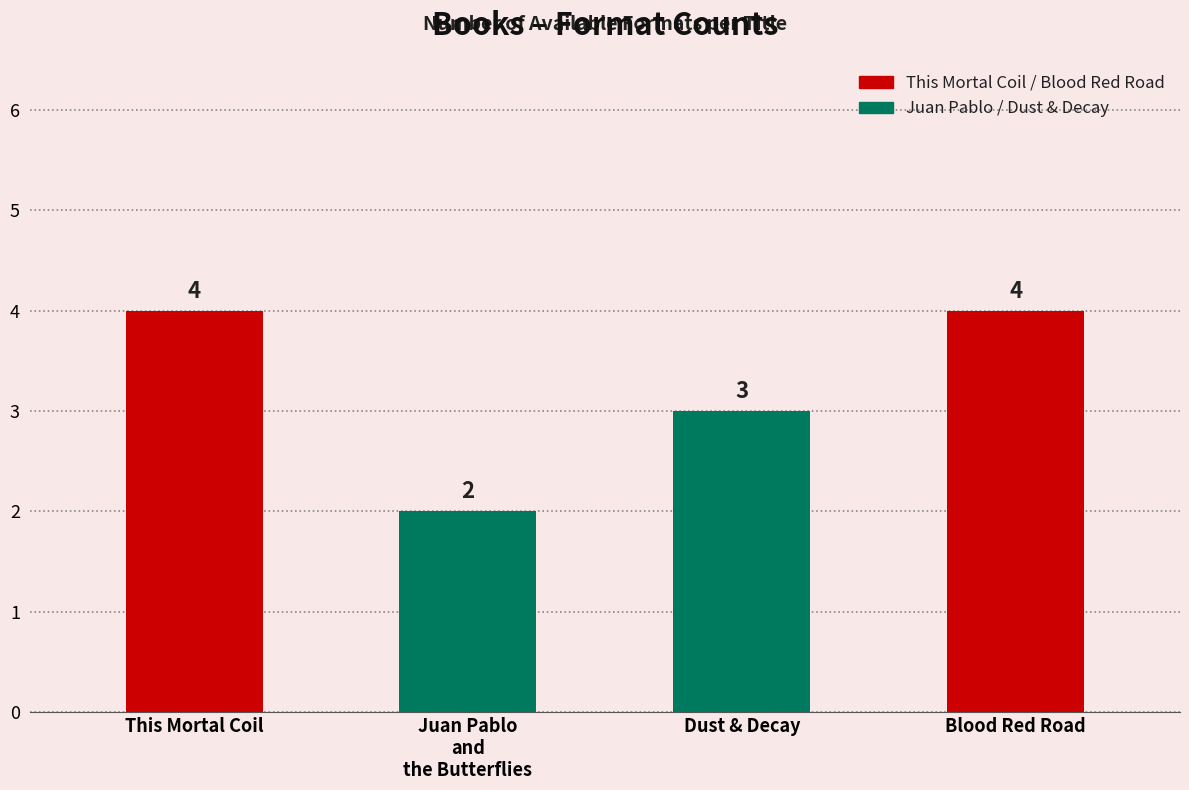

How many values are below 4?

2